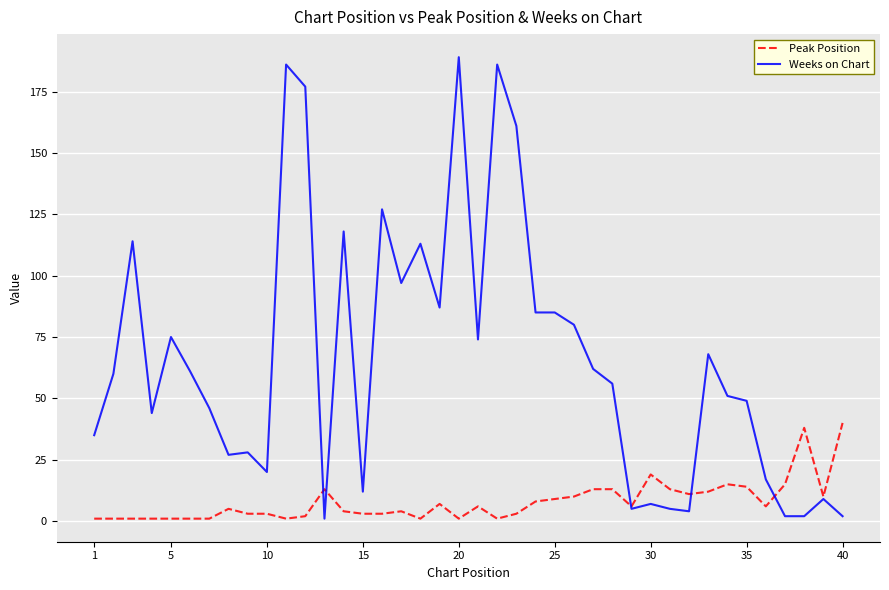

What is the maximum value shown in the chart?

189